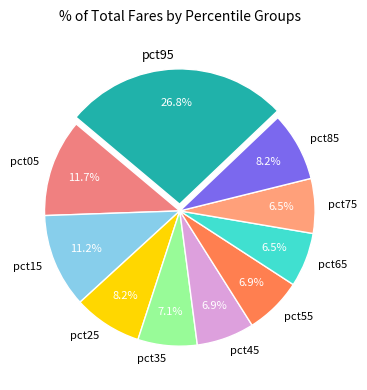

The pct55 slice represents 13% of the pie. True or false?

False